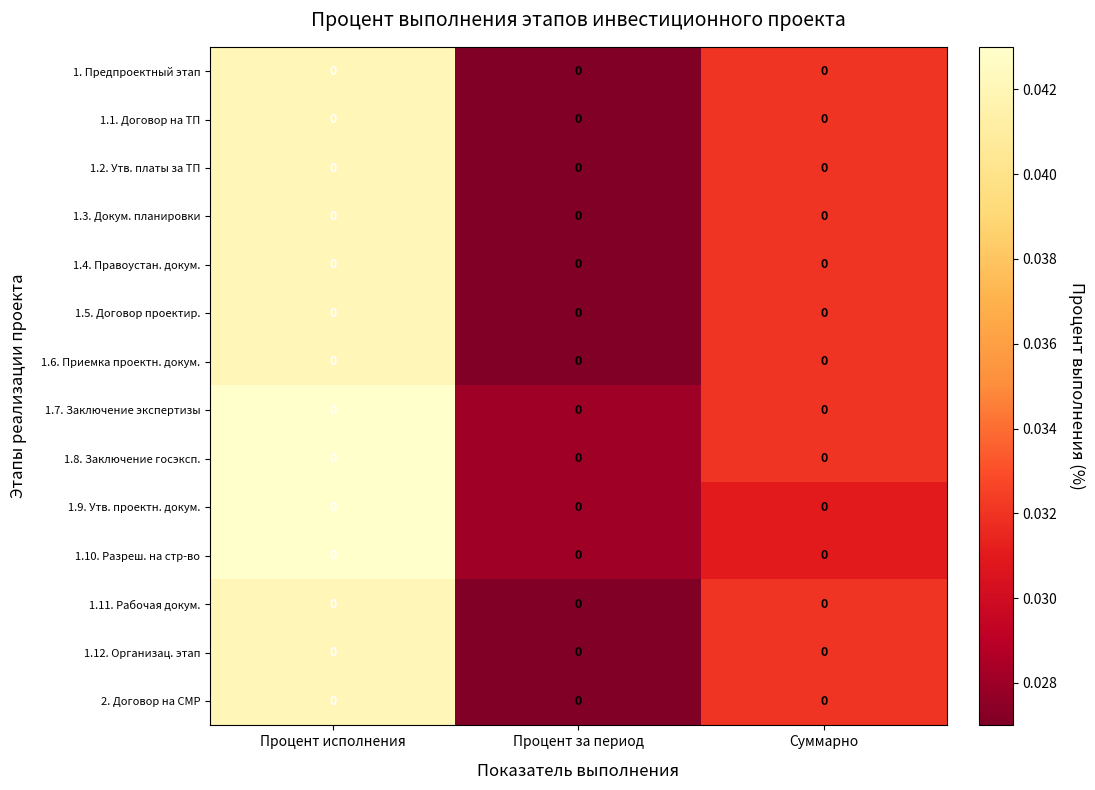

Is the value of 1. Предпроектный этап at Процент исполнения greater than the value of 1.5. Договор проектир. at Суммарно?

Yes